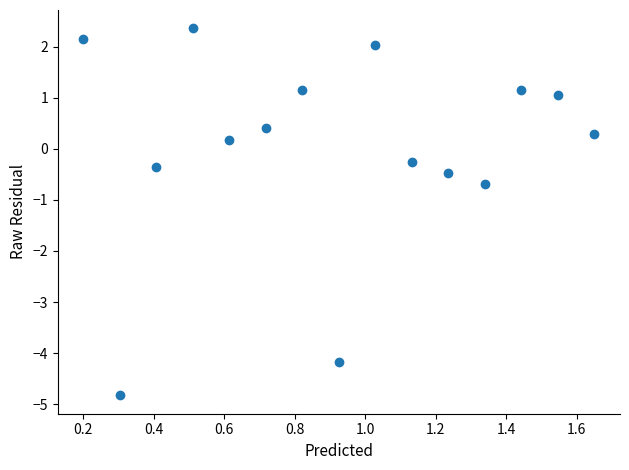

What is the range of X values (max minus min)?

1.4